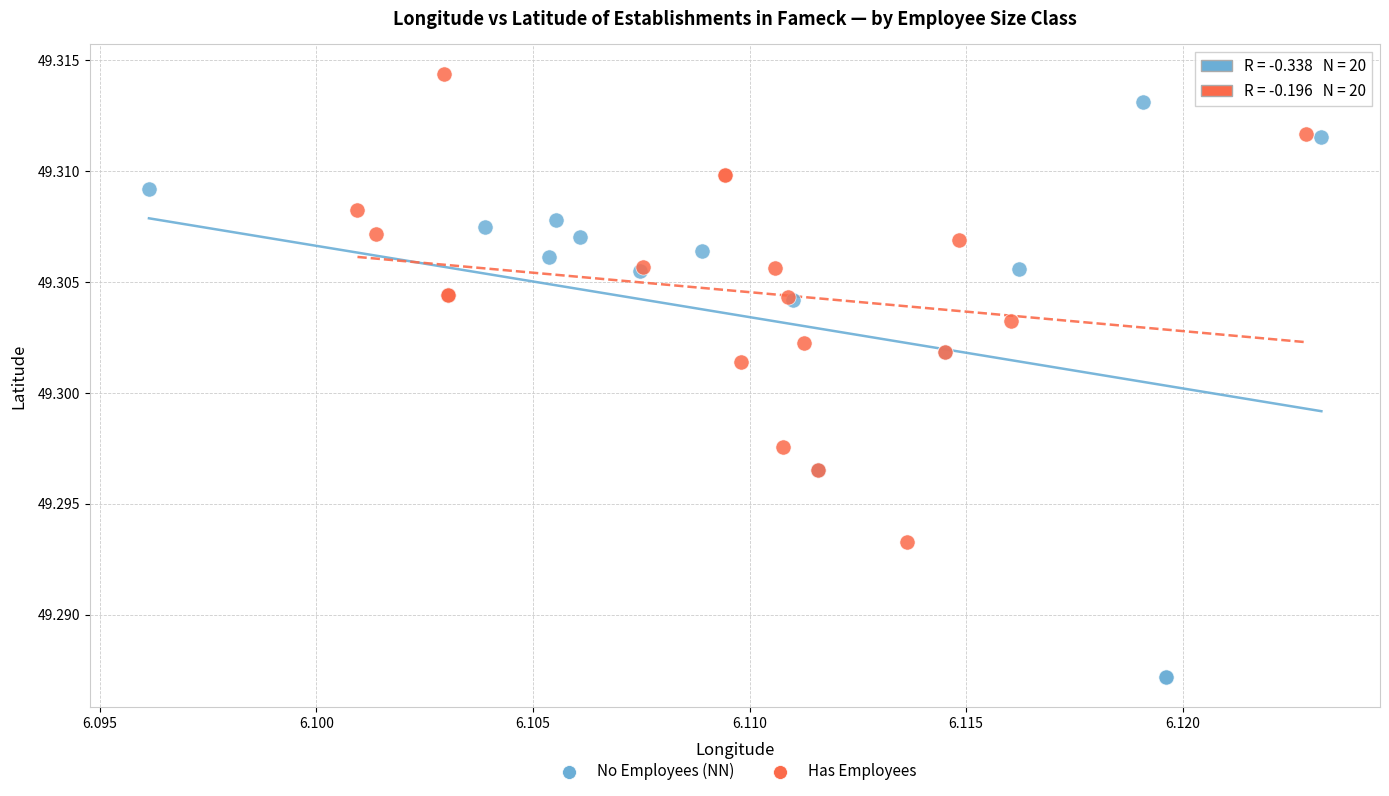

Which series reaches the minimum Y coordinate?

No Employees (NN)